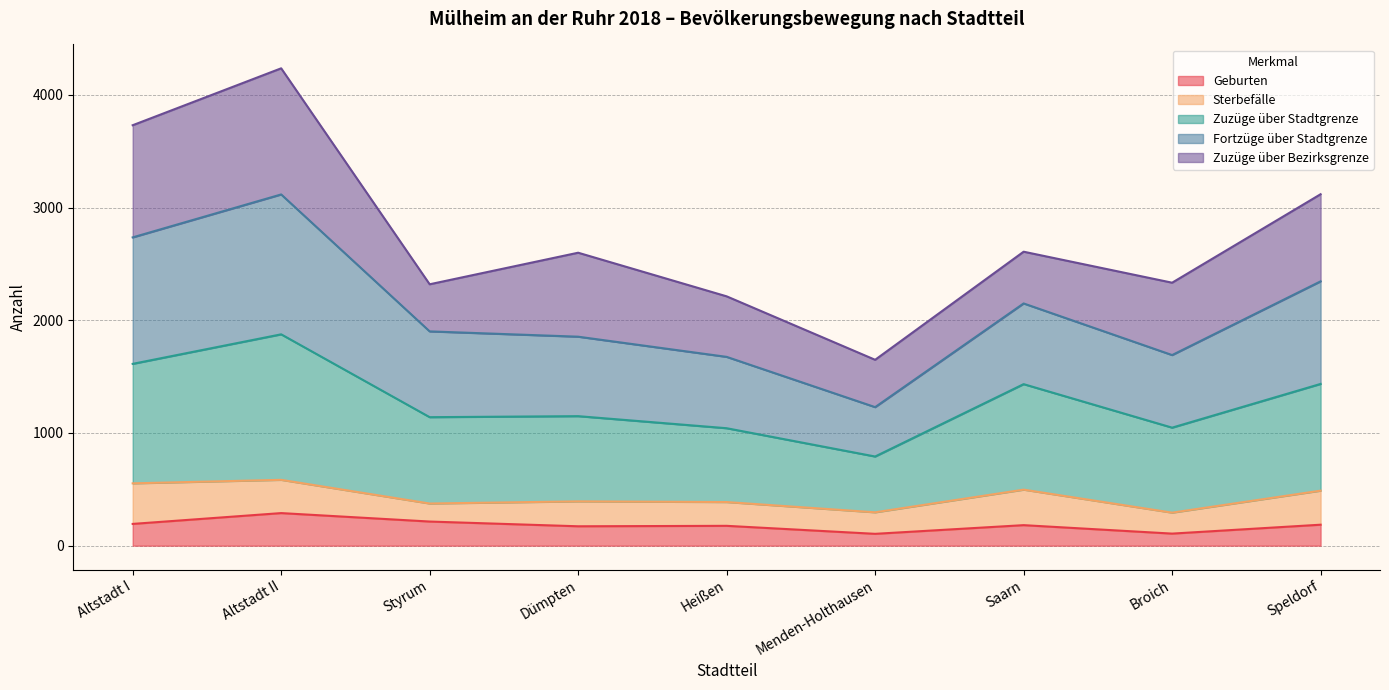

What is the lowest value of the Geburten series?

105